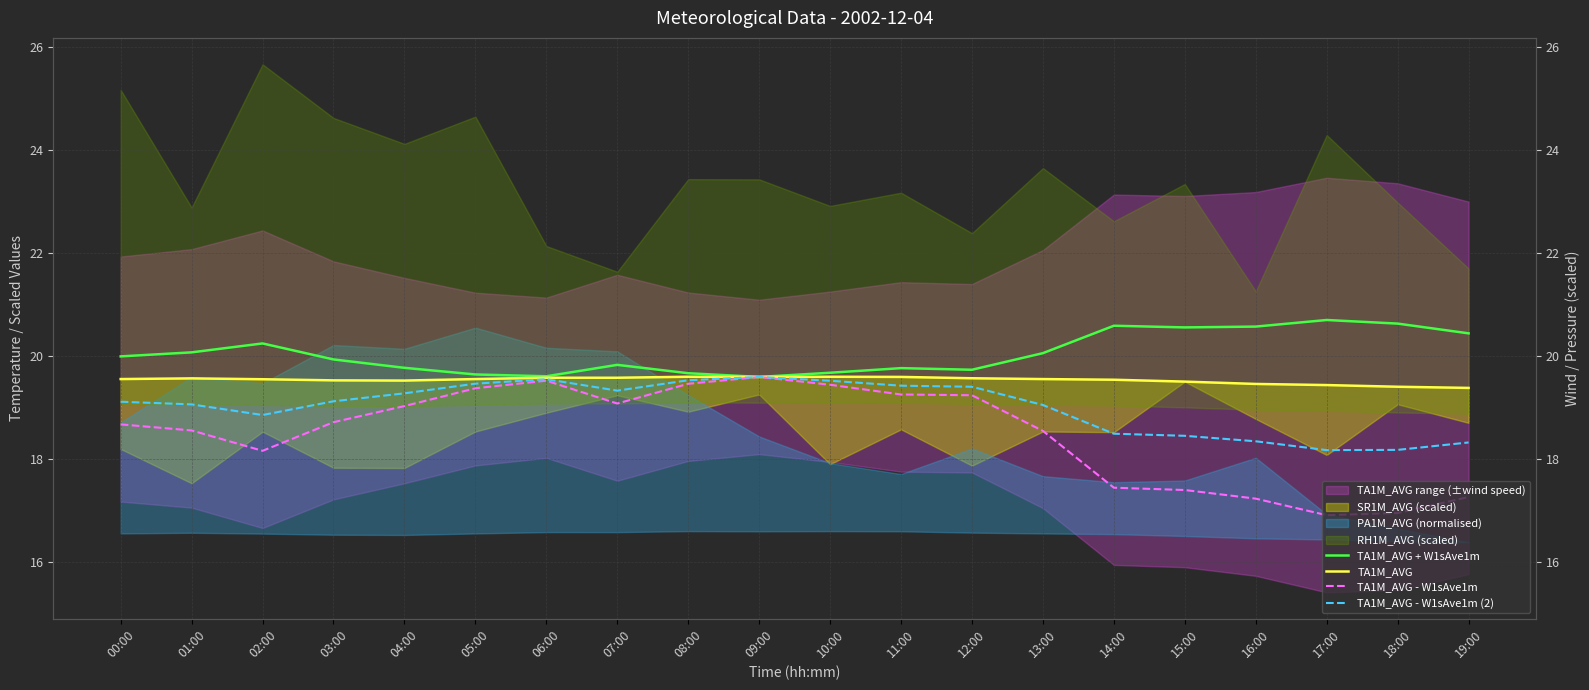

List the series in order of their overall mean, lowest first.

TA1M_AVG - W1sAve1m, TA1M_AVG - W1sAve1m (2), TA1M_AVG, TA1M_AVG + W1sAve1m